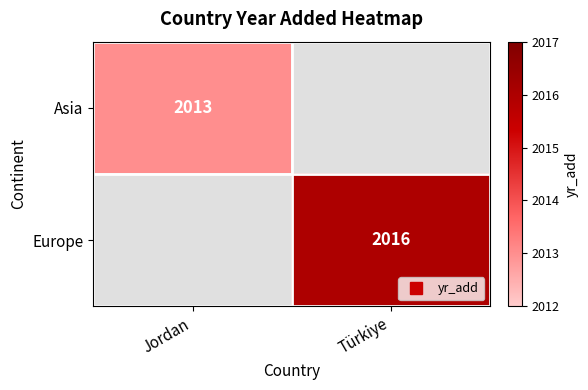

What is the maximum value shown in the chart?

2016.0